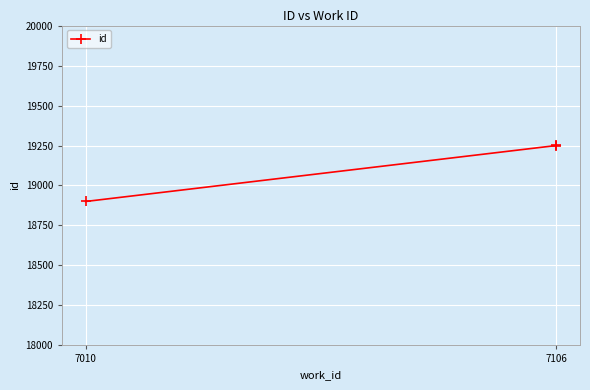

What is the minimum value shown in the chart?

18900